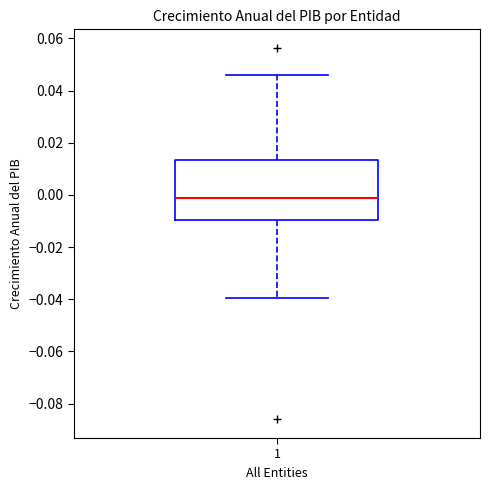

Transcribe this box plot: give where the median line is, the range the box spans, and where the two whiskers end, as read against the y-axis. The values are not printed on the chart, so give them approximately, as read against the axis.

median 0.000, box -0.010 to 0.014, whiskers -0.040 to 0.046